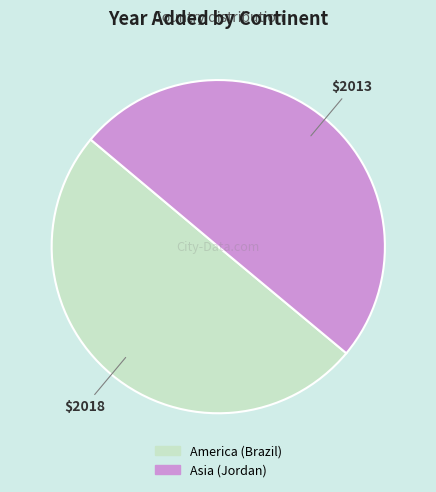

The Asia (Jordan) slice represents 39% of the pie. True or false?

False